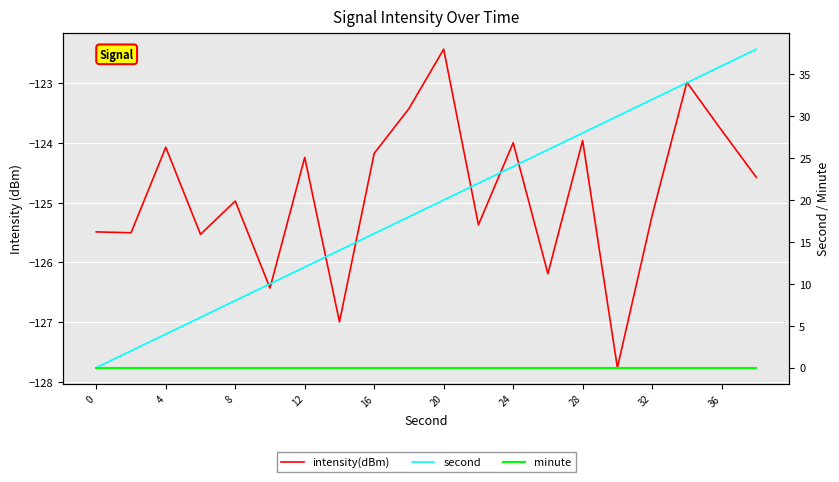

What is the difference between the maximum and minimum values in the intensity(dBm) series?

5.3